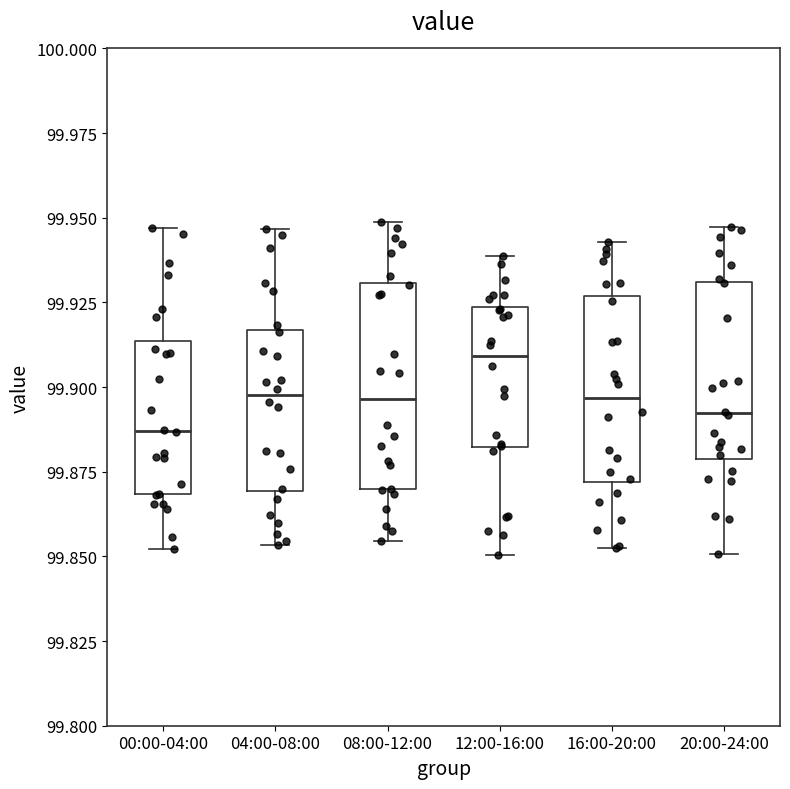

Where is the lower edge of the box for 04:00-08:00 on the y-axis? The values are not printed on the chart, so give them approximately, as read against the axis.

99.870